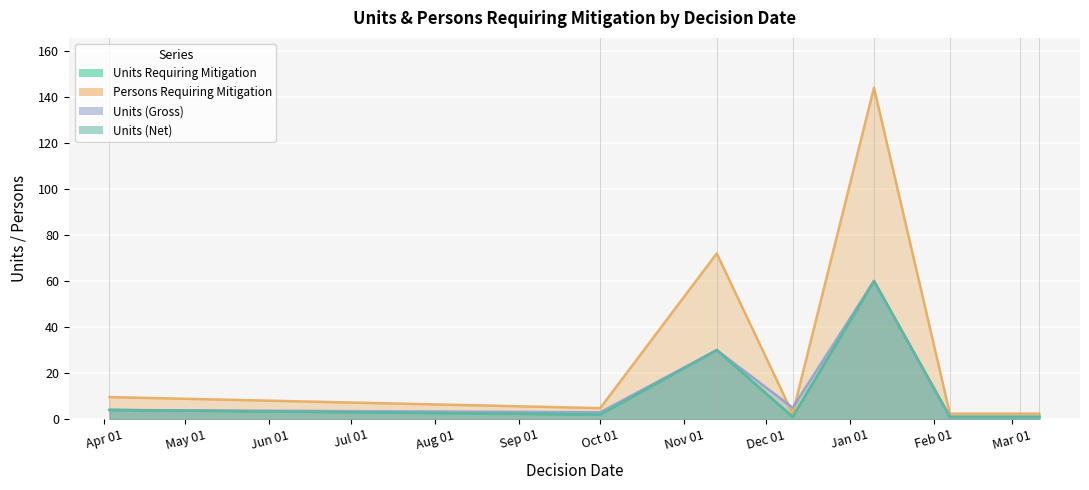

What is the maximum value for Units Requiring Mitigation?

60.0